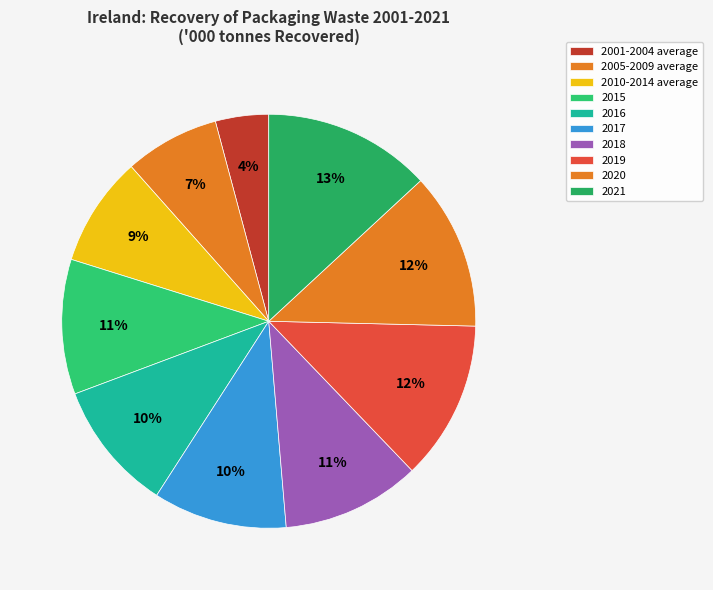

Is there any slice that represents more than half of the pie?

No